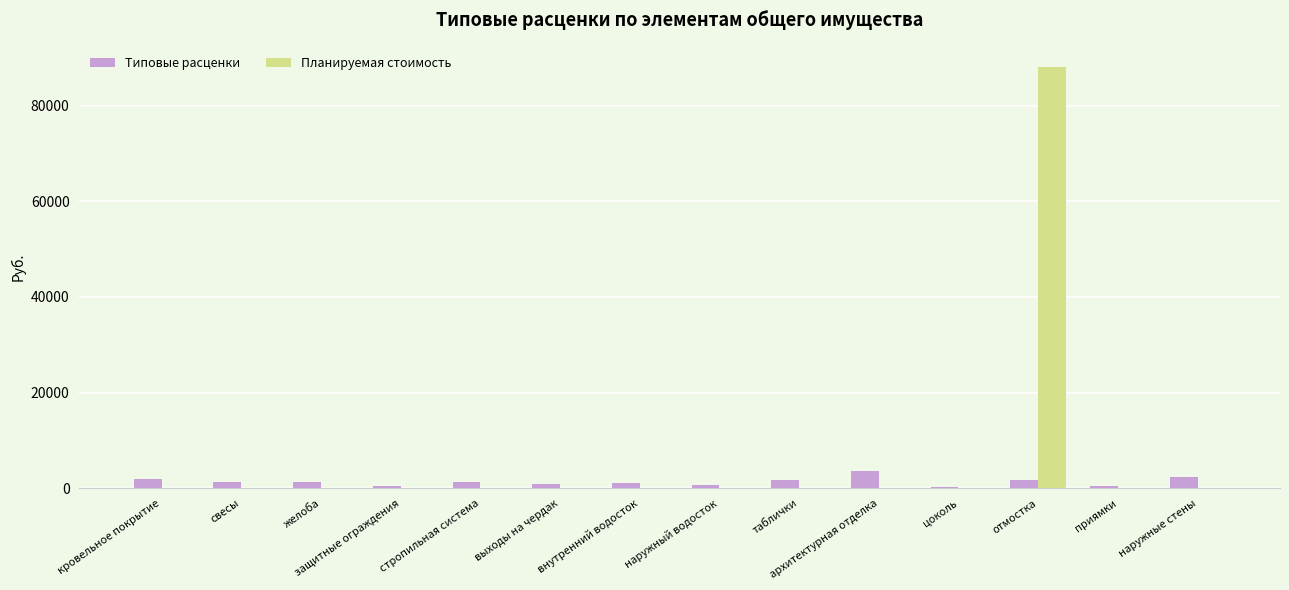

What is the maximum value for Типовые расценки?

3735.1